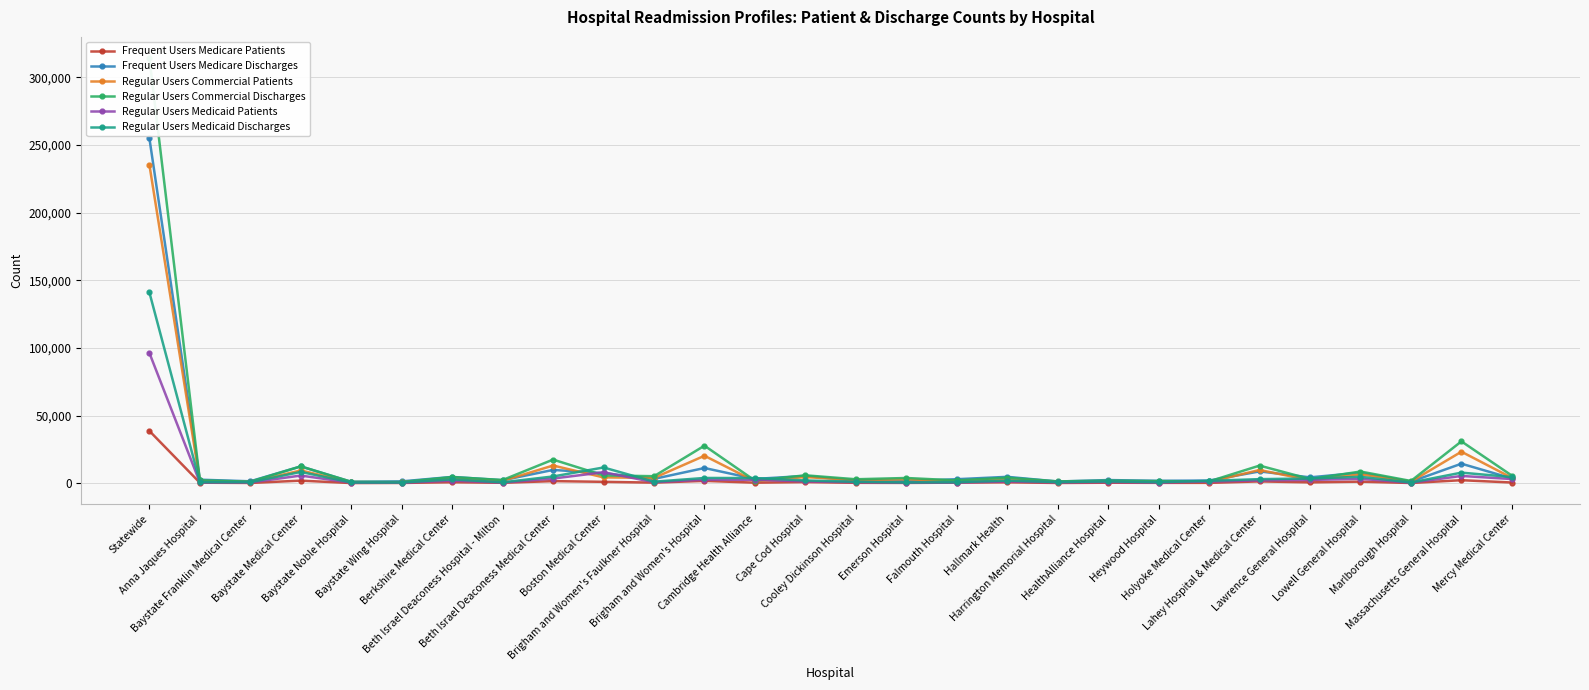

Rank the series at Berkshire Medical Center from highest to lowest value.

Frequent Users Medicare Discharges, Regular Users Commercial Discharges, Regular Users Commercial Patients, Regular Users Medicaid Discharges, Regular Users Medicaid Patients, Frequent Users Medicare Patients